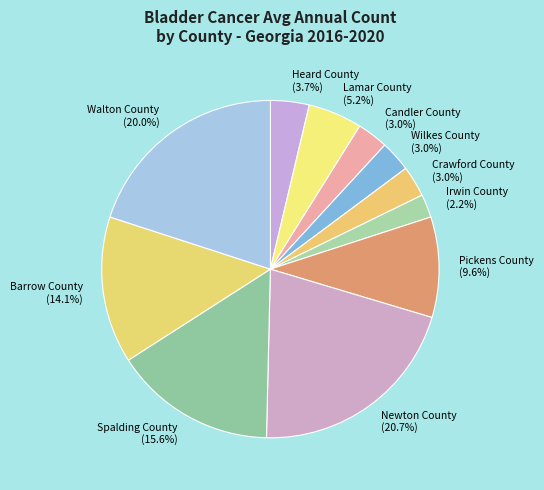

Does Crawford County account for over 50% of the chart?

No